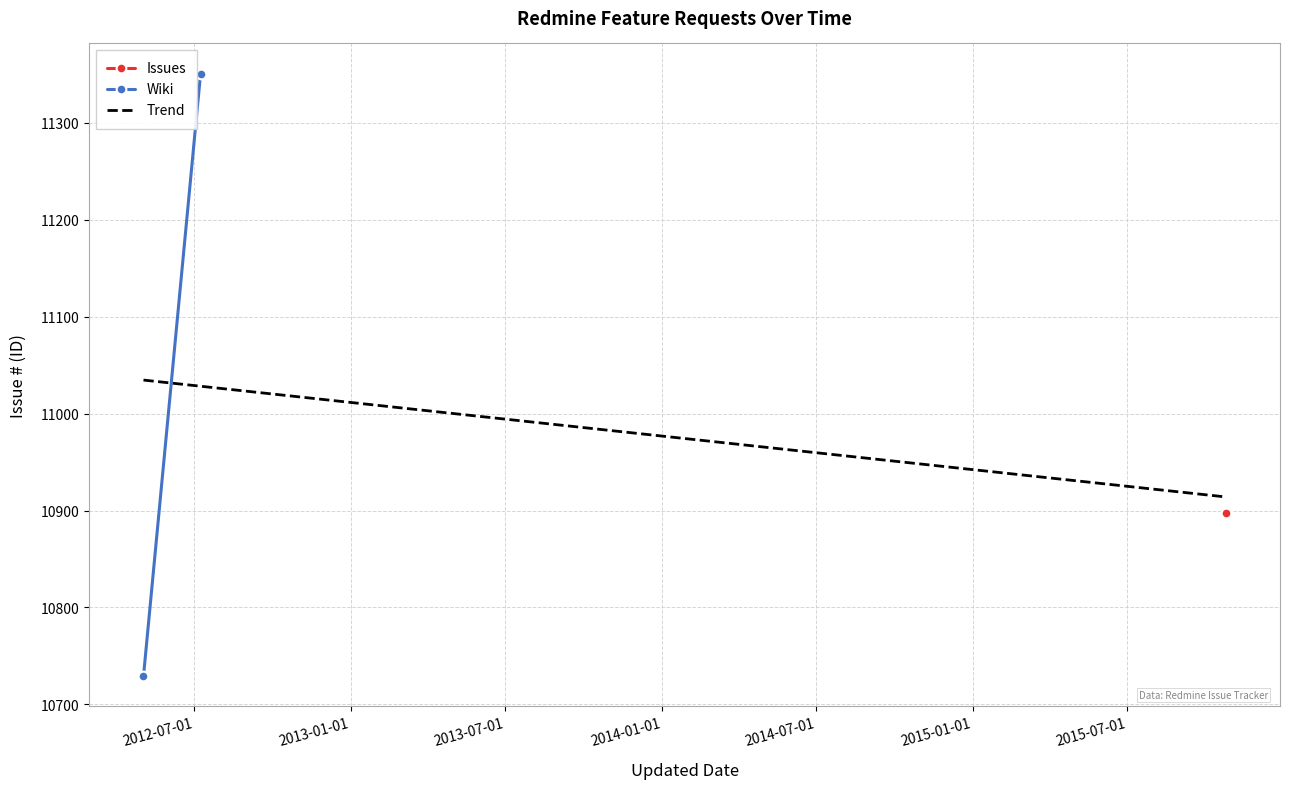

What is the highest value of the Trend series?

11034.7